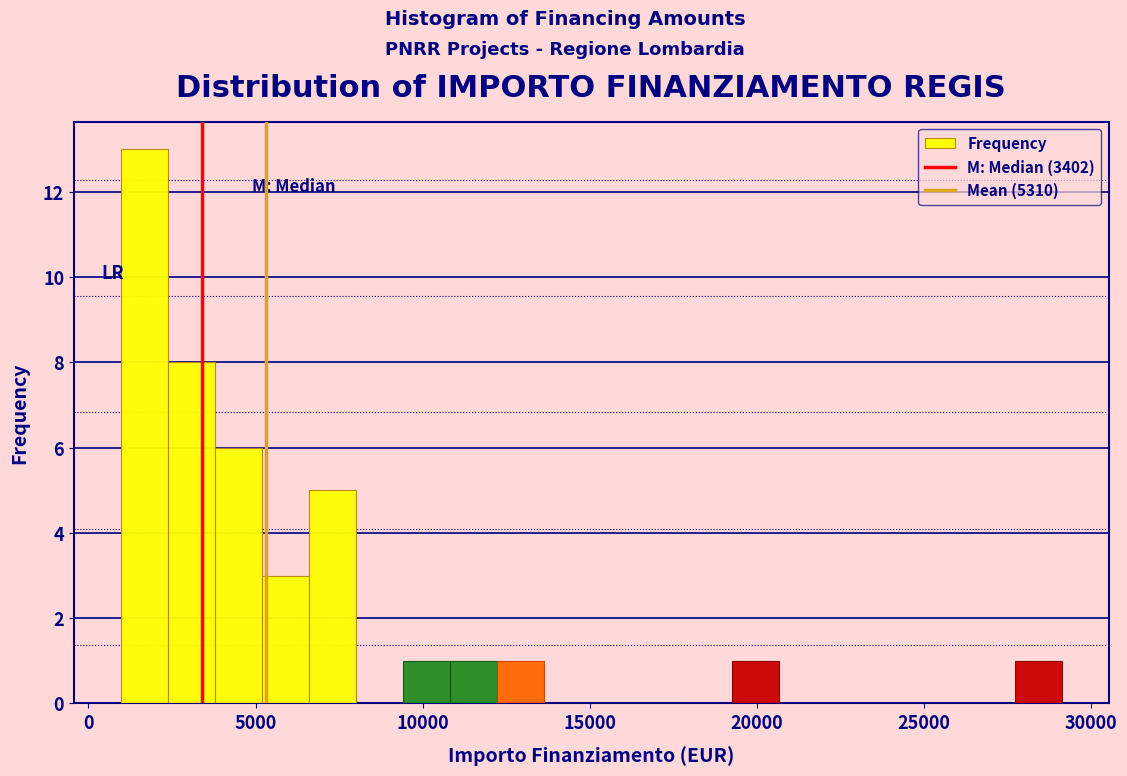

Read against the x-axis, roughly where is the centre of the tallest bar?

1500